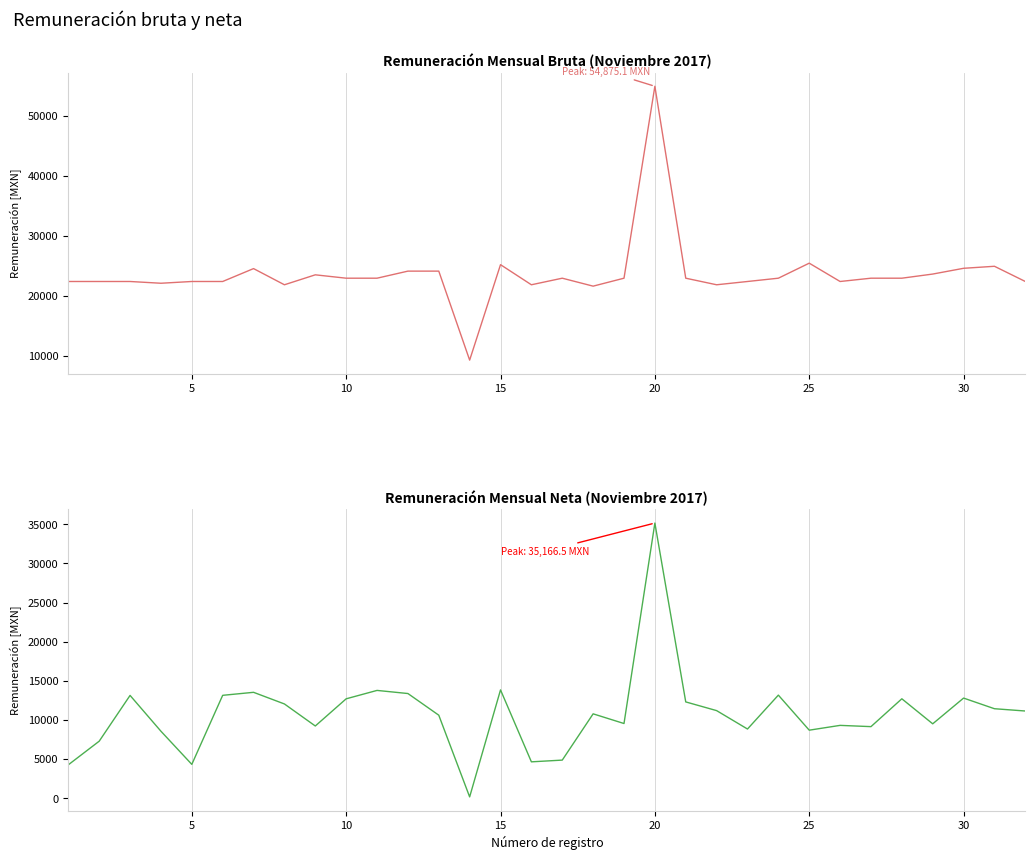

What is the value of the Remuneración mensual neta point at the 13th from the left?

10606.1